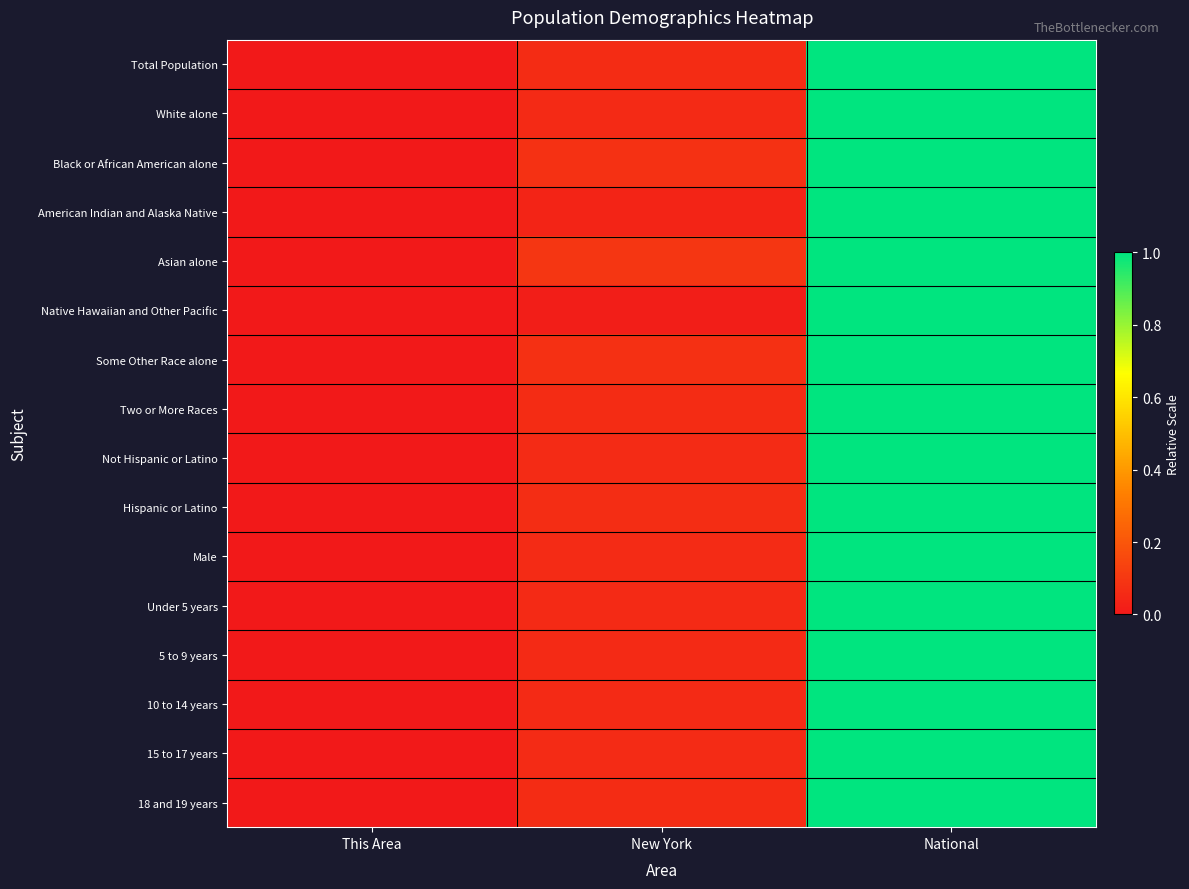

At This Area, list the series in order from largest to smallest.

Total Population, White alone, Black or African American alone, American Indian and Alaska Native, Asian alone, Native Hawaiian and Other Pacific, Some Other Race alone, Two or More Races, Not Hispanic or Latino, Hispanic or Latino, Male, Under 5 years, 5 to 9 years, 10 to 14 years, 15 to 17 years, 18 and 19 years